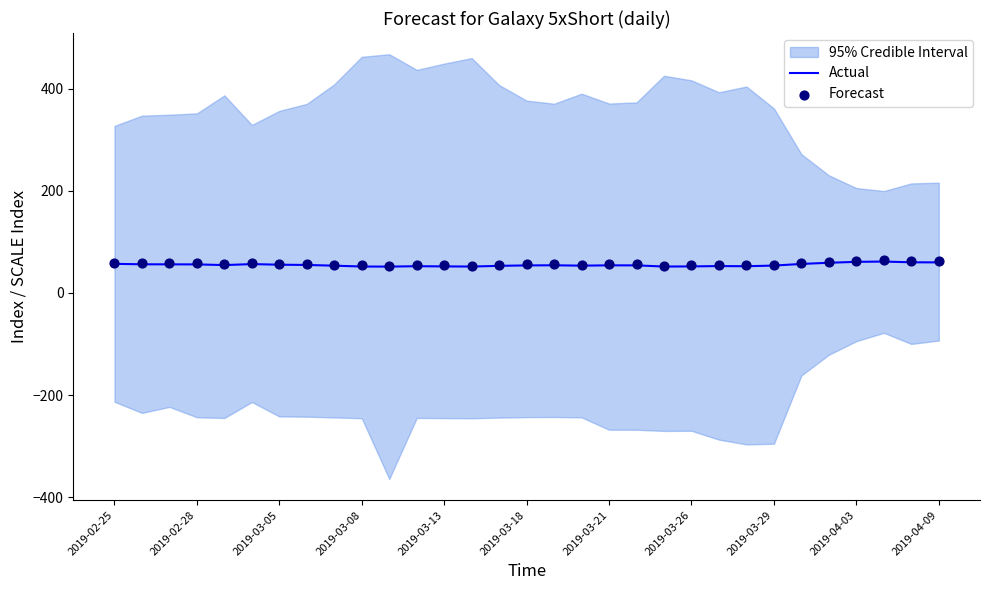

Which series has the largest total across all categories?

Forecast